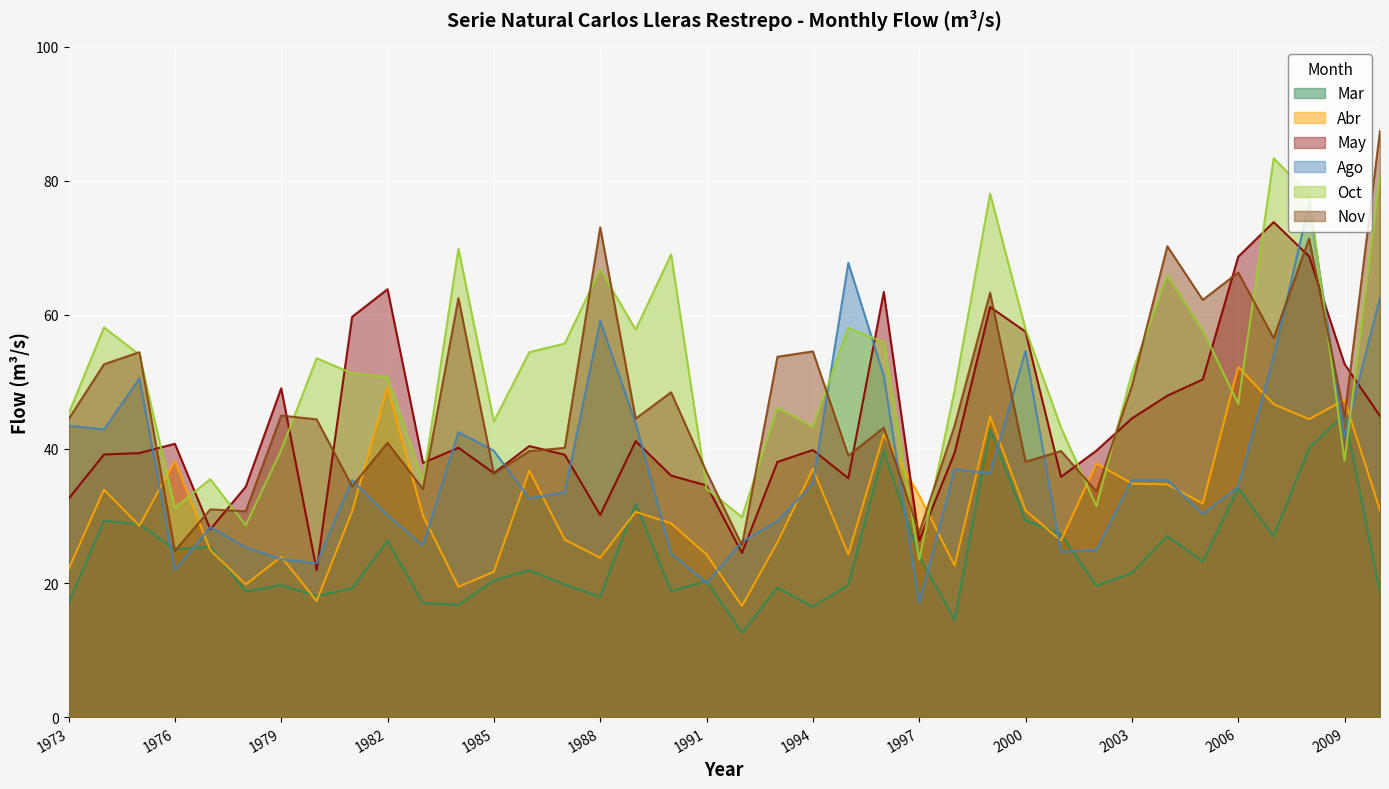

What is the value of the Abr point at the 25th from the left?

33.1